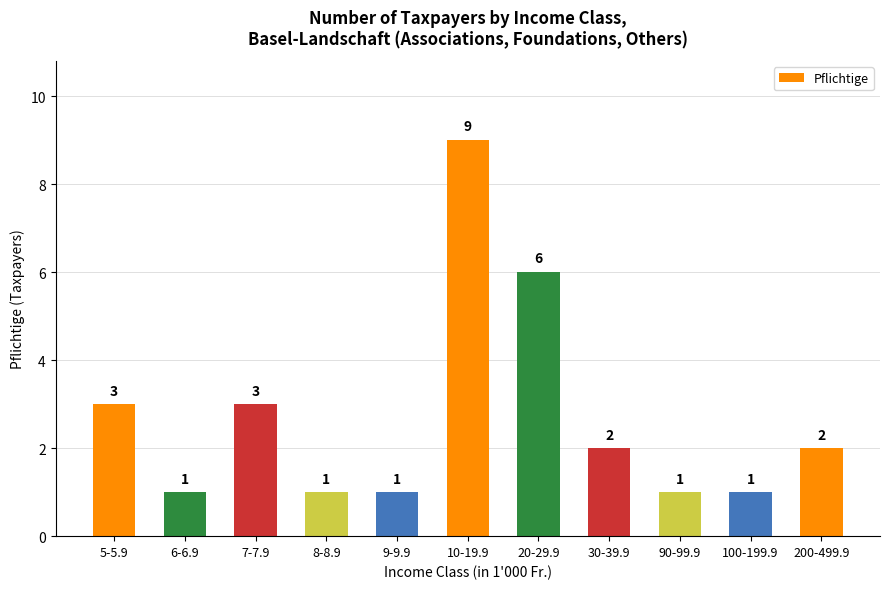

What is the label of the 3rd bar from the left?

7-7.9